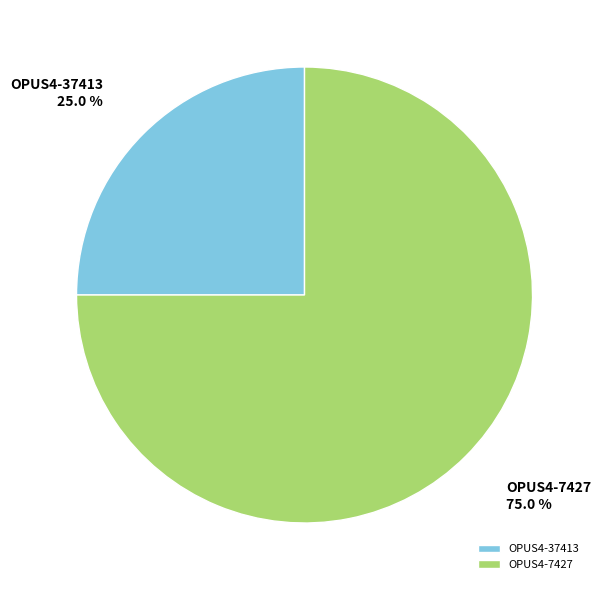

How many slices are in this pie chart?

2